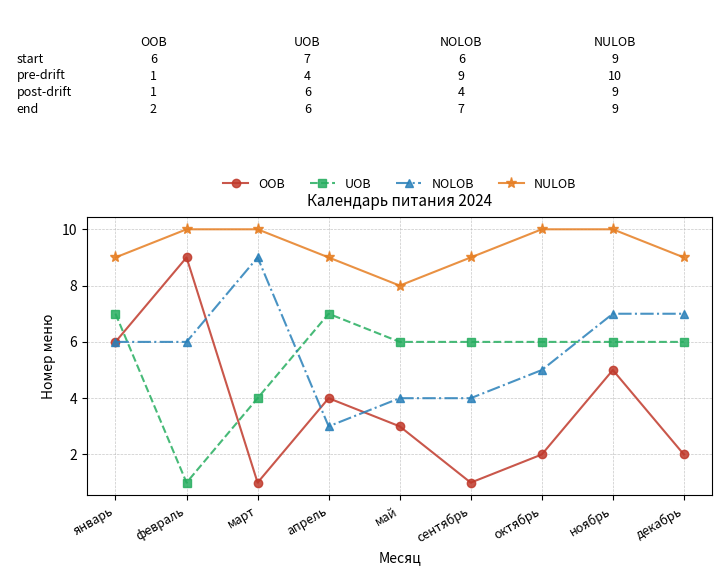

Where do OOB and UOB first cross each other?

январь and февраль